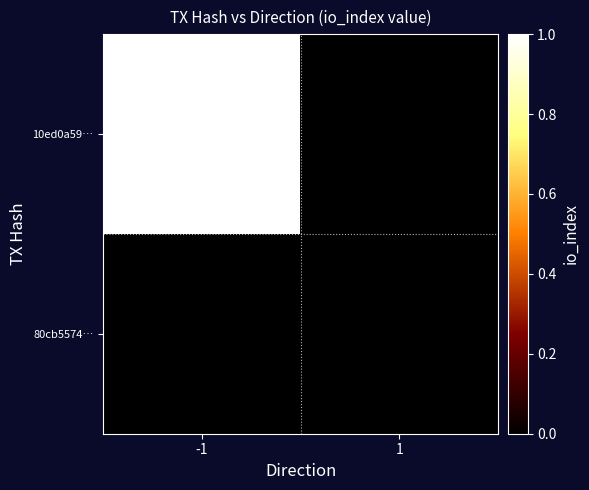

List the series in order of their overall mean, lowest first.

80cb5574…, 10ed0a59…